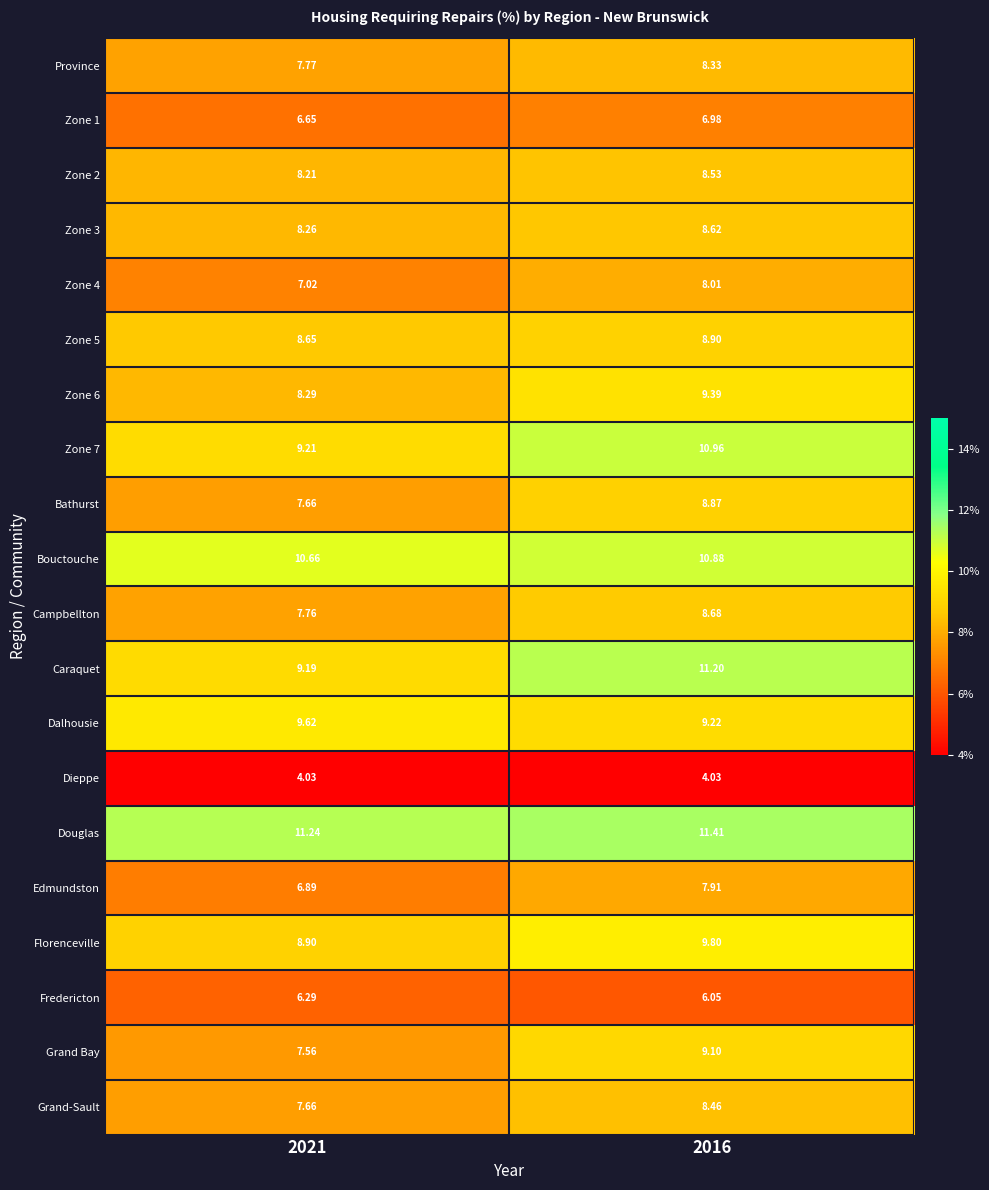

Between 2021 and 2016, which series saw the biggest shift?

Caraquet